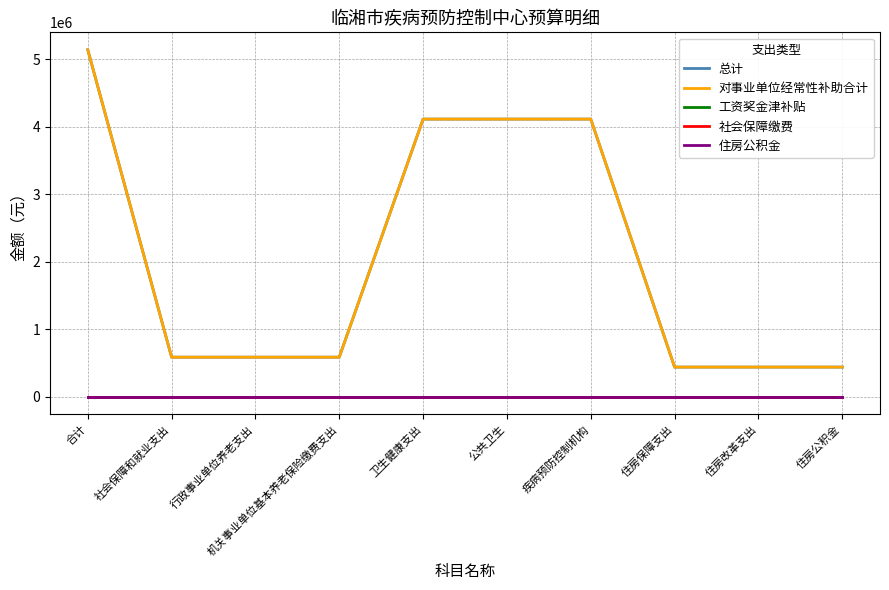

Is this an area chart (filled region under the line)?

No